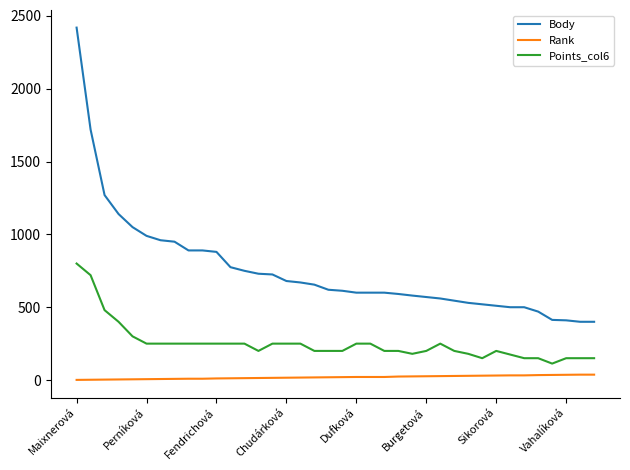

List the series in order of their peak value, highest first.

Body, Points_col6, Rank